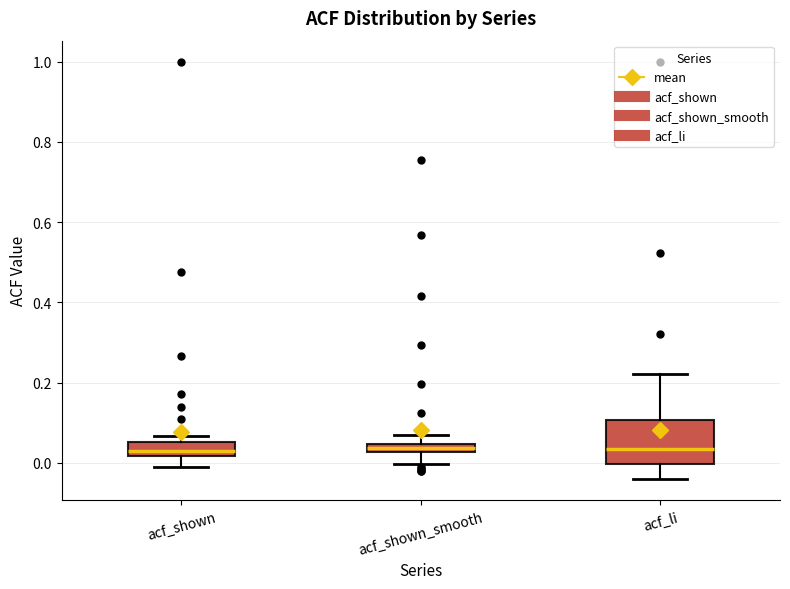

Where does the lower whisker of the box for acf_li end on the y-axis? The values are not printed on the chart, so give them approximately, as read against the axis.

-0.04